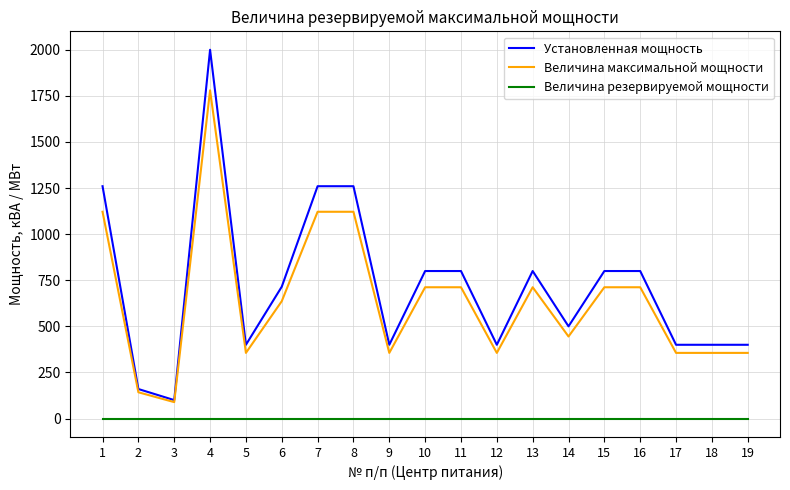

Count the number of data series in this chart.

3